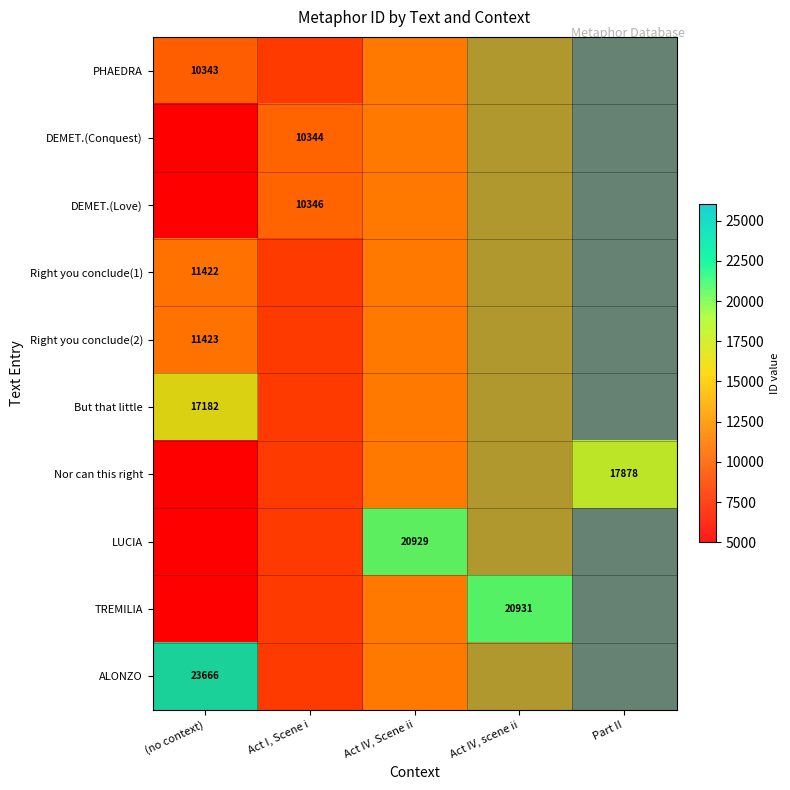

List the series in order of their peak value, lowest first.

PHAEDRA, DEMET.(Conquest), DEMET.(Love), Right you conclude(1), Right you conclude(2), But that little, Nor can this right, LUCIA, TREMILIA, ALONZO